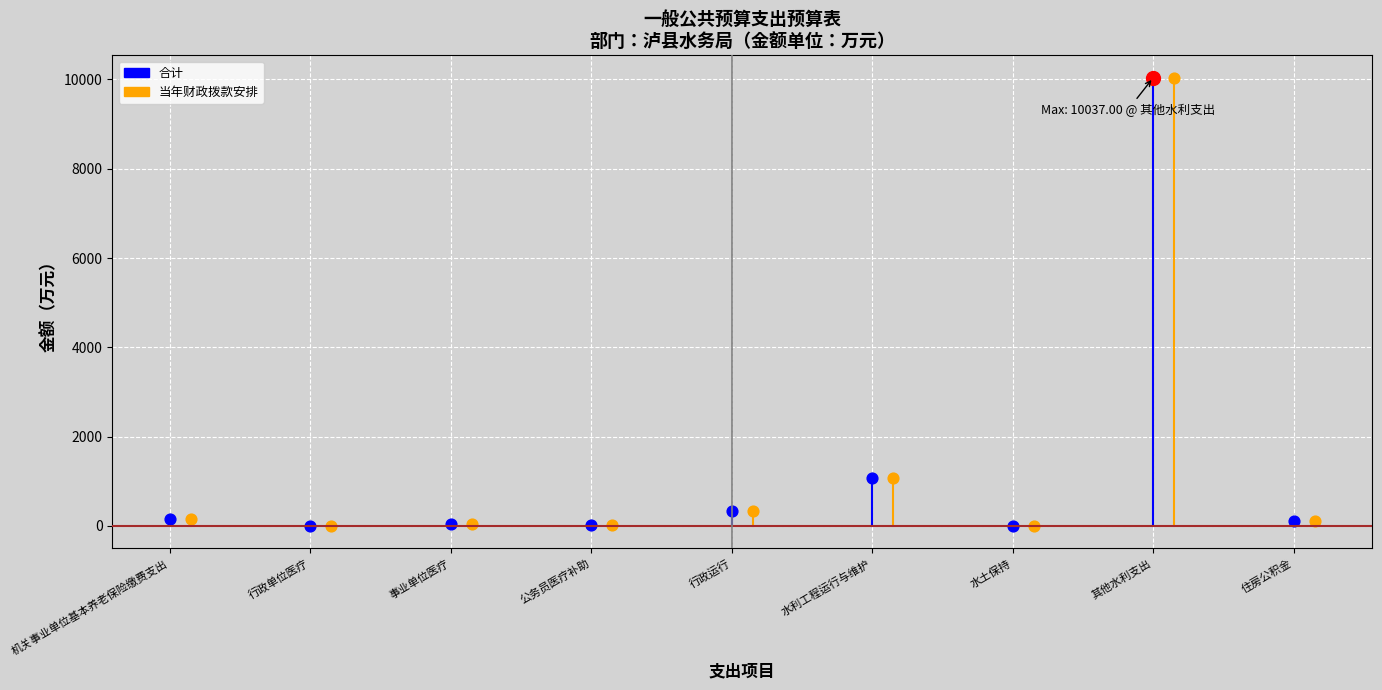

What are all the series names shown in the legend?

合计, 当年财政拨款安排